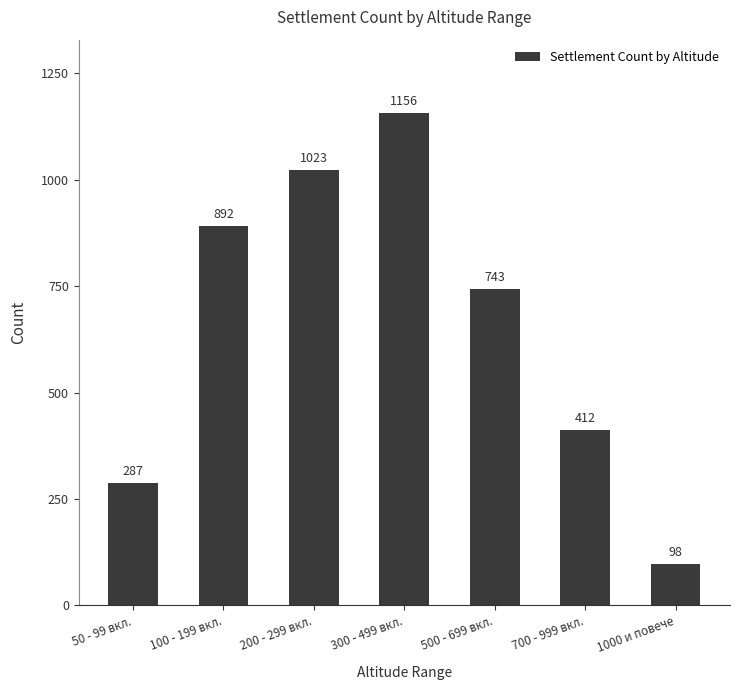

At which label does the data first exceed 743?

100 - 199 вкл.